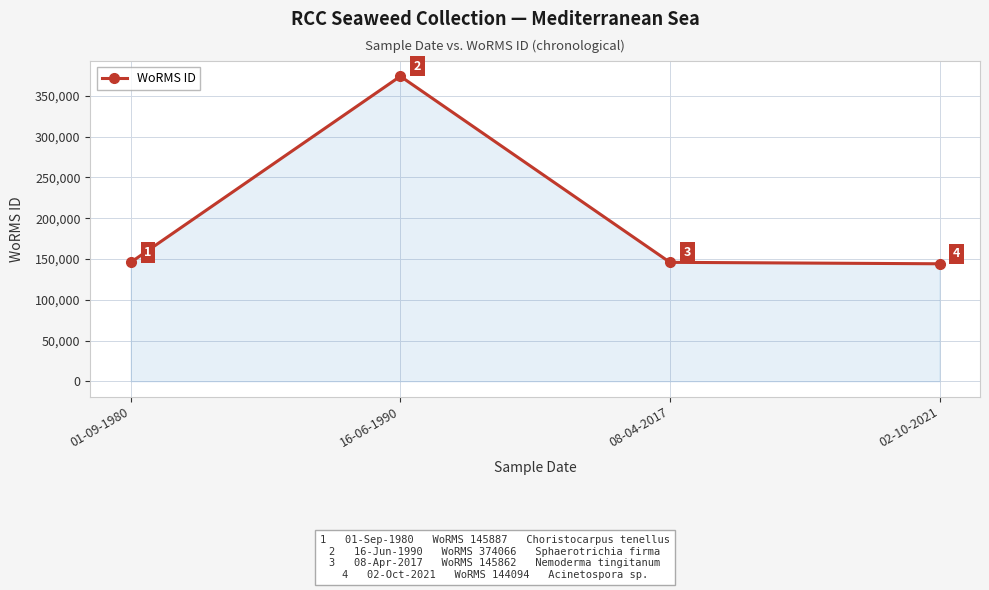

Read the value at 02-10-2021.

144094